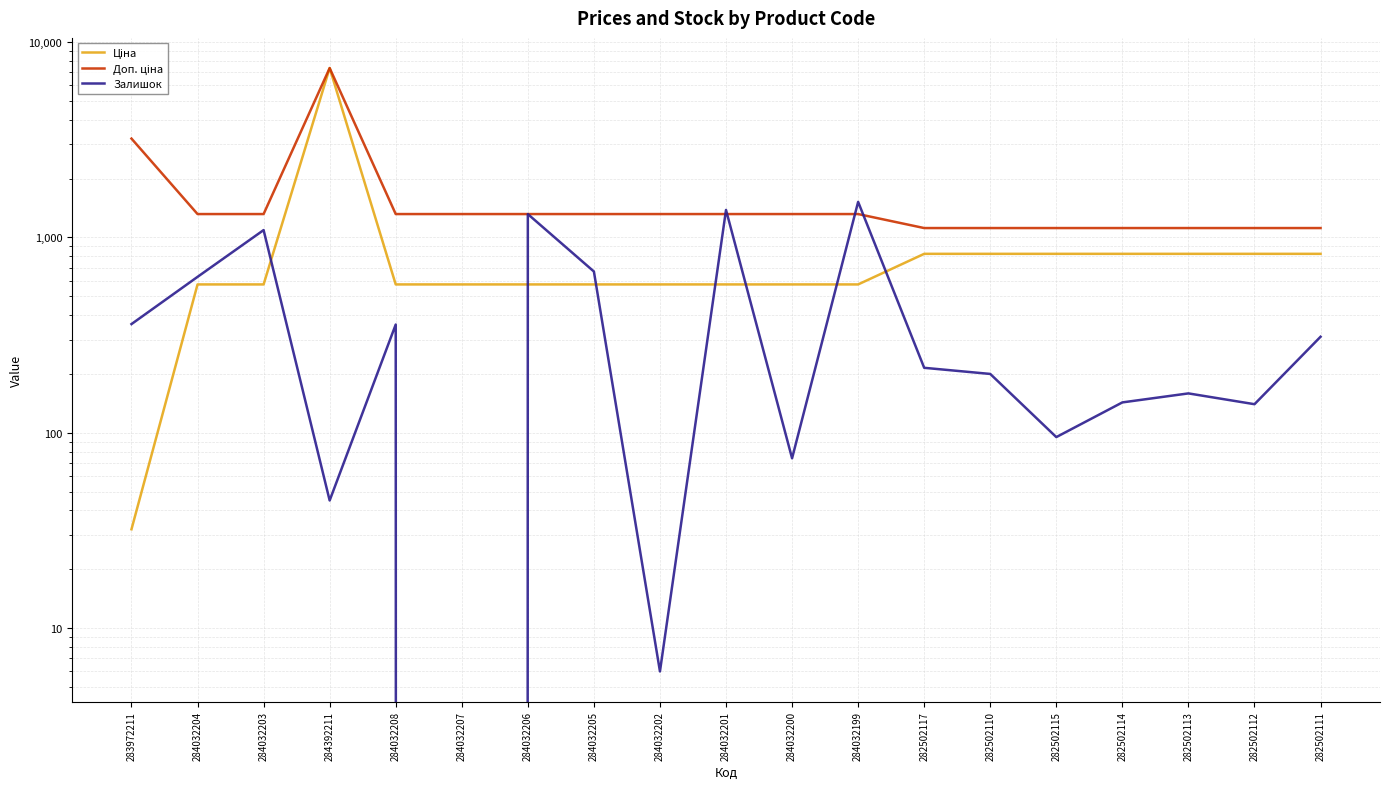

At how many categories does at least one series exceed 6375?

1